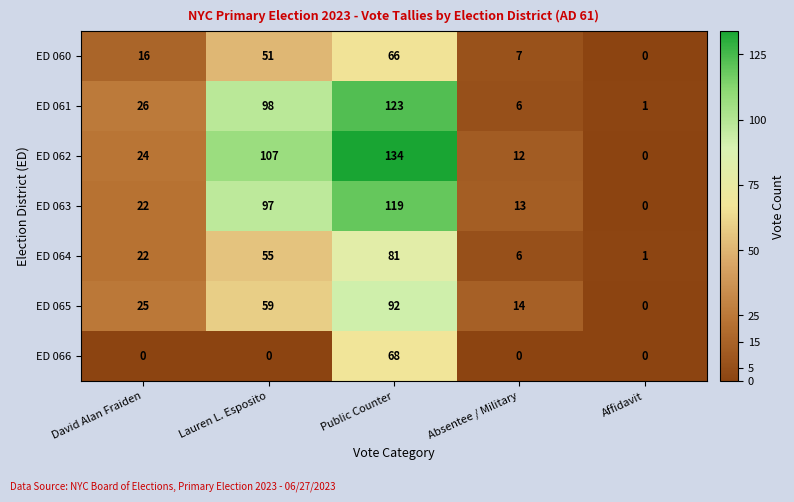

Which series has the largest total across all categories?

ED 062